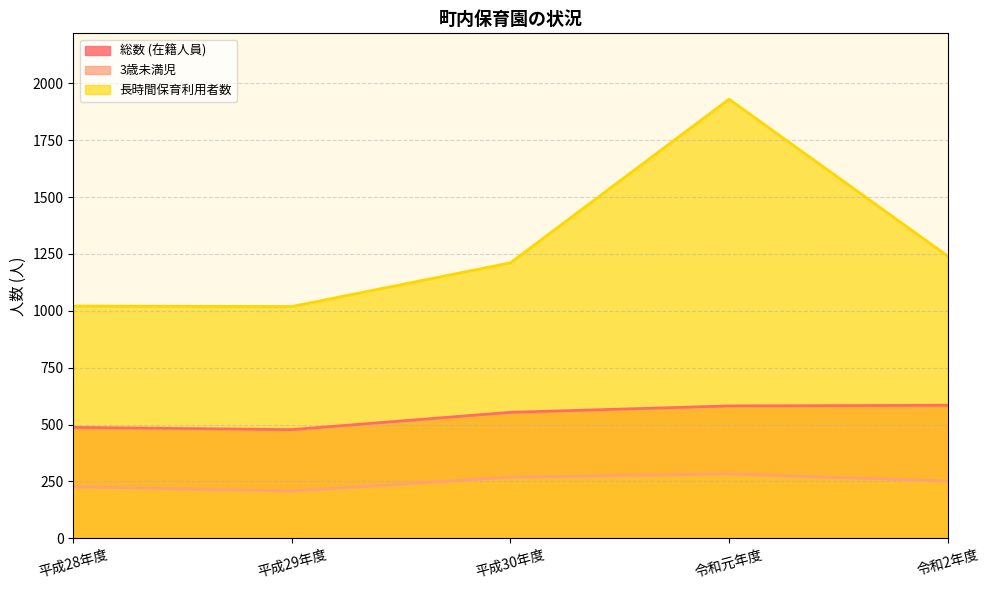

What is the maximum value for 長時間保育利用者数?

1930